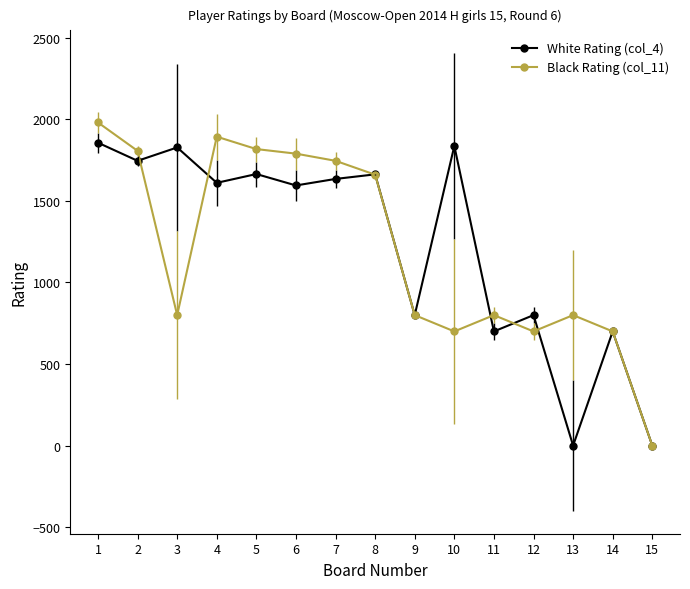

Rank the series by their maximum value, from highest to lowest.

Black Rating (col_11), White Rating (col_4)